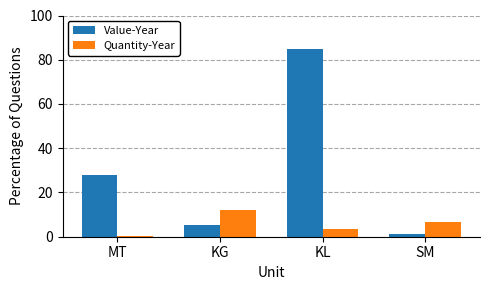

Which category has the highest value in the Value-Year series?

KL